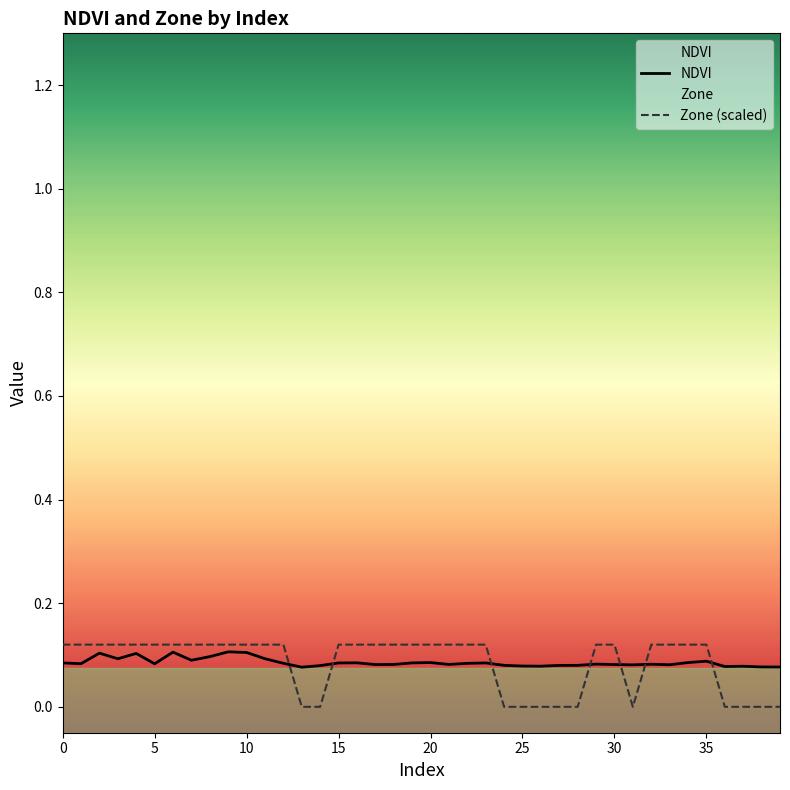

Which series has the largest range (max minus min)?

Zone (scaled)